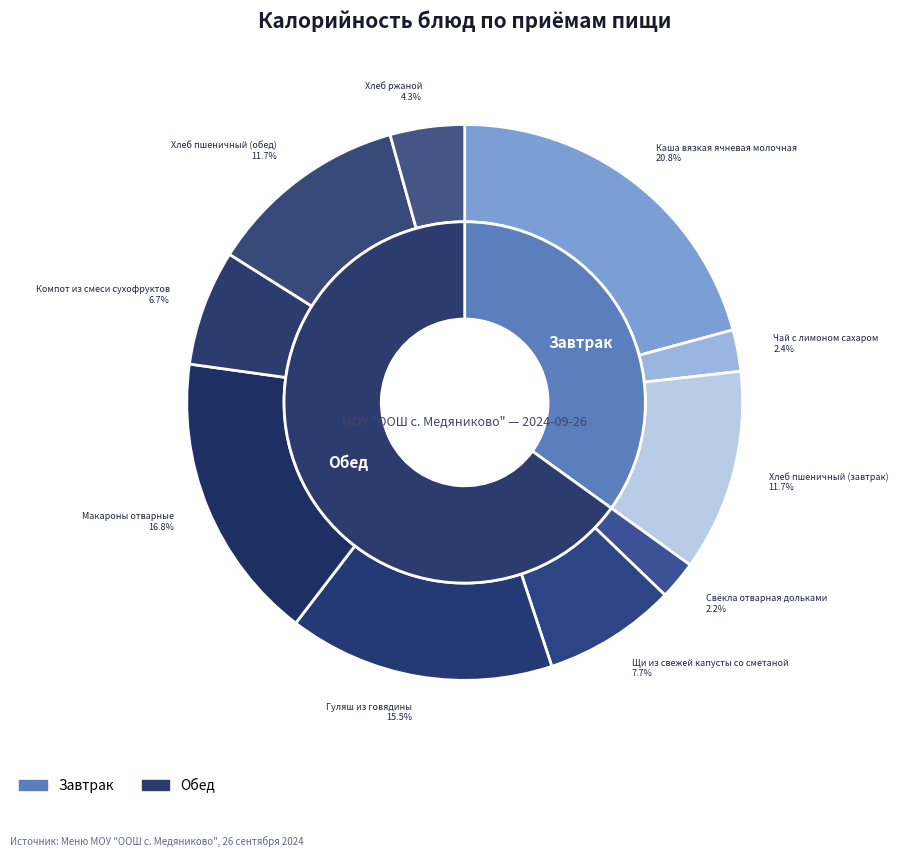

True or false: Хлеб пшеничный (завтрак) accounts for 2% of the total.

False